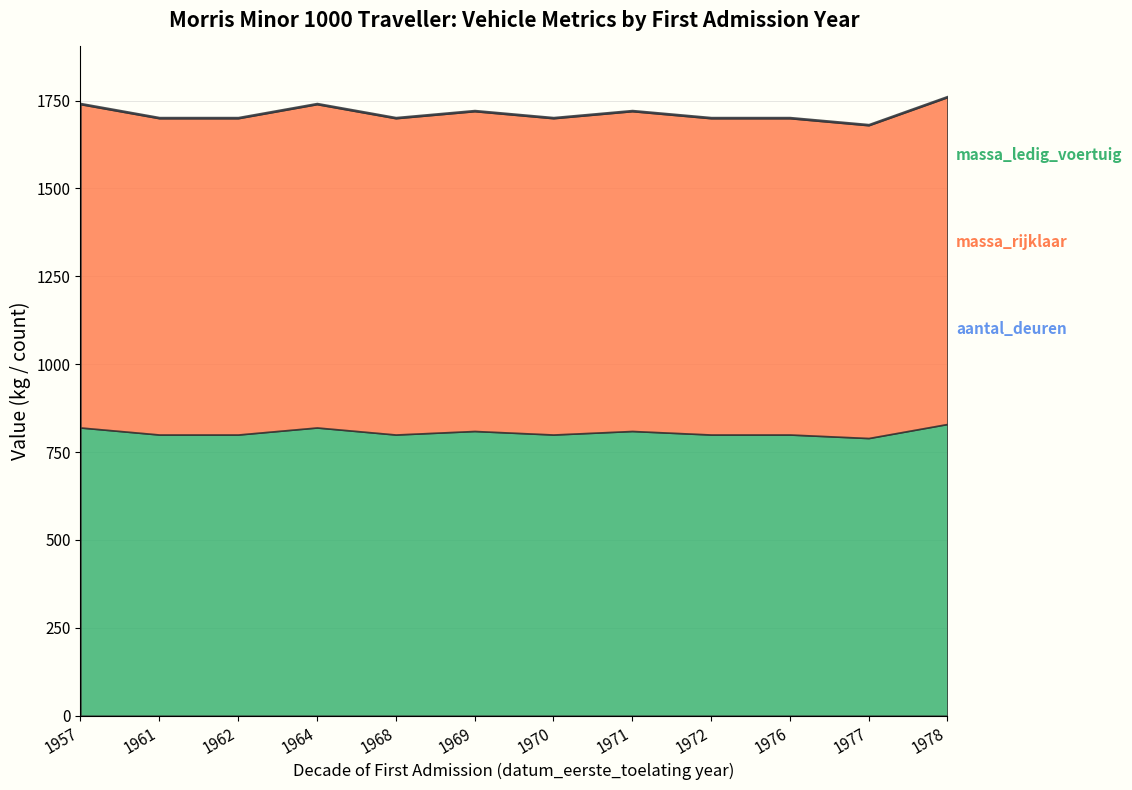

What is the sum of all massa_rijklaar values?

10880